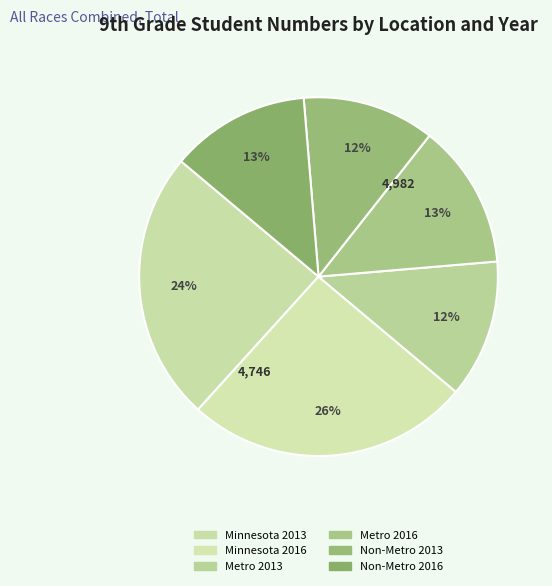

How many segments does this pie chart have?

6